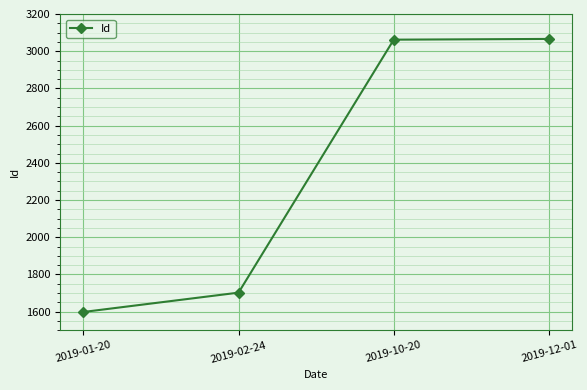

What is the label of the 2nd point from the left?

2019-02-24